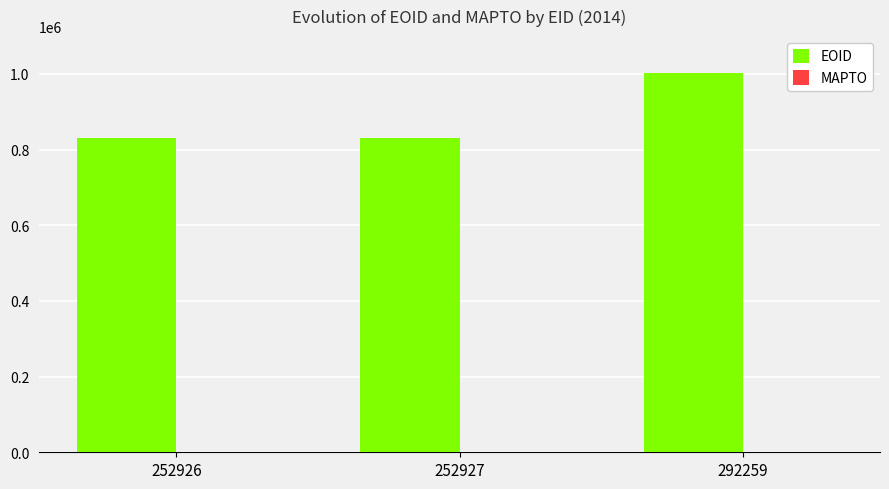

What is the maximum value shown in the chart?

1002699